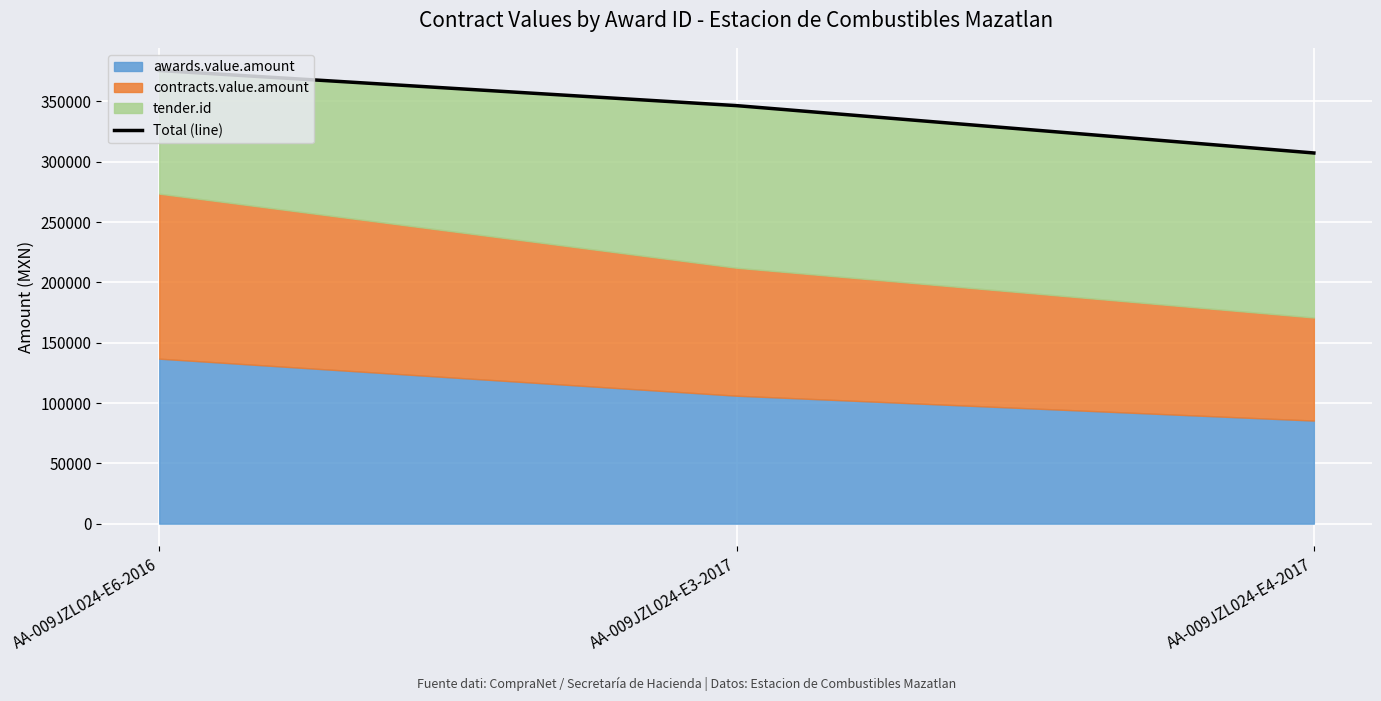

What is the ratio of the value at AA-009JZL024-E3-2017 to the value at AA-009JZL024-E6-2016?

0.9